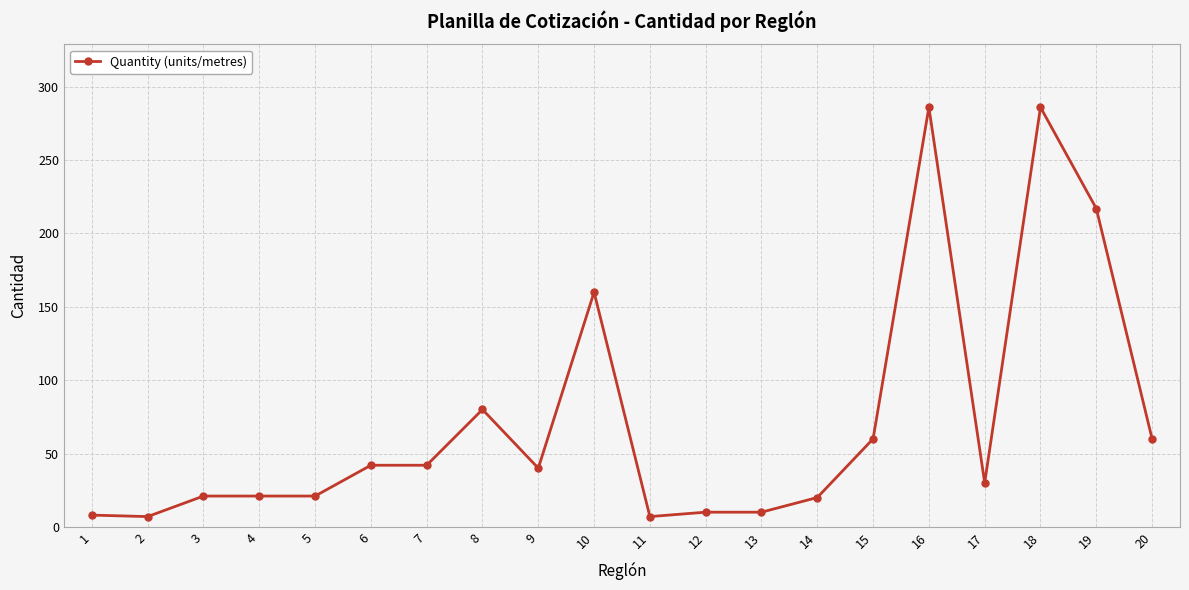

Which has a higher value, 20 or 14?

20